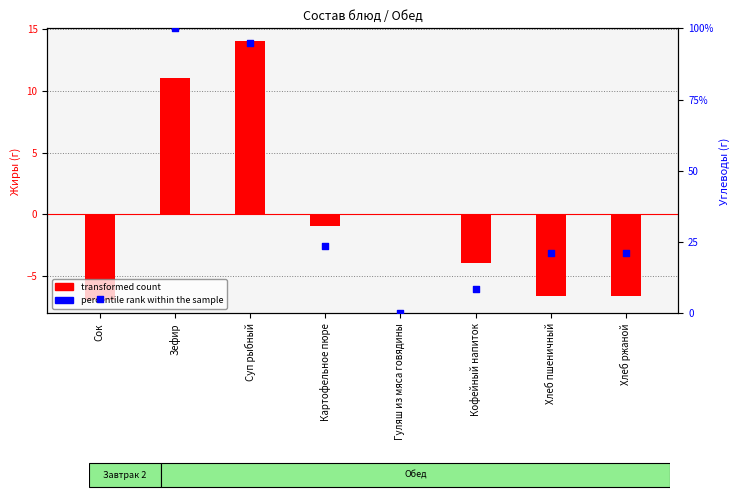

At how many categories does at least one series exceed 17?

5